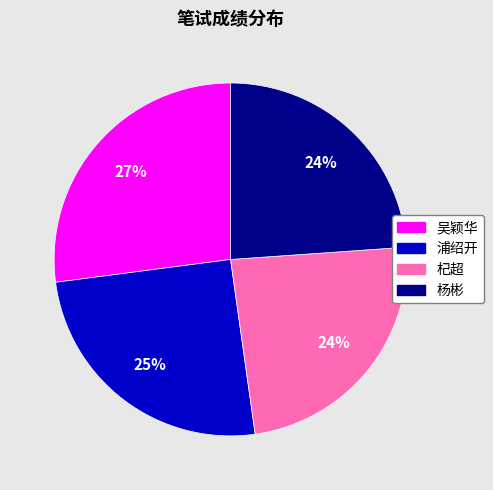

To the nearest percent, what is the difference between the 杨彬 and 吴颖华 slice percentages?

3%